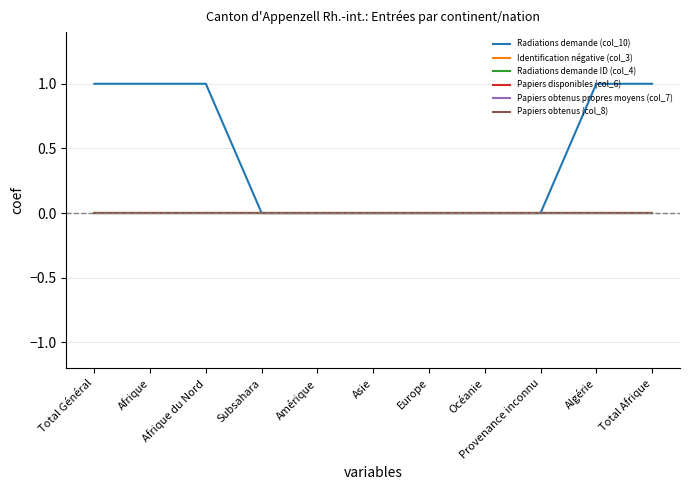

What position from the right is Total Général?

11